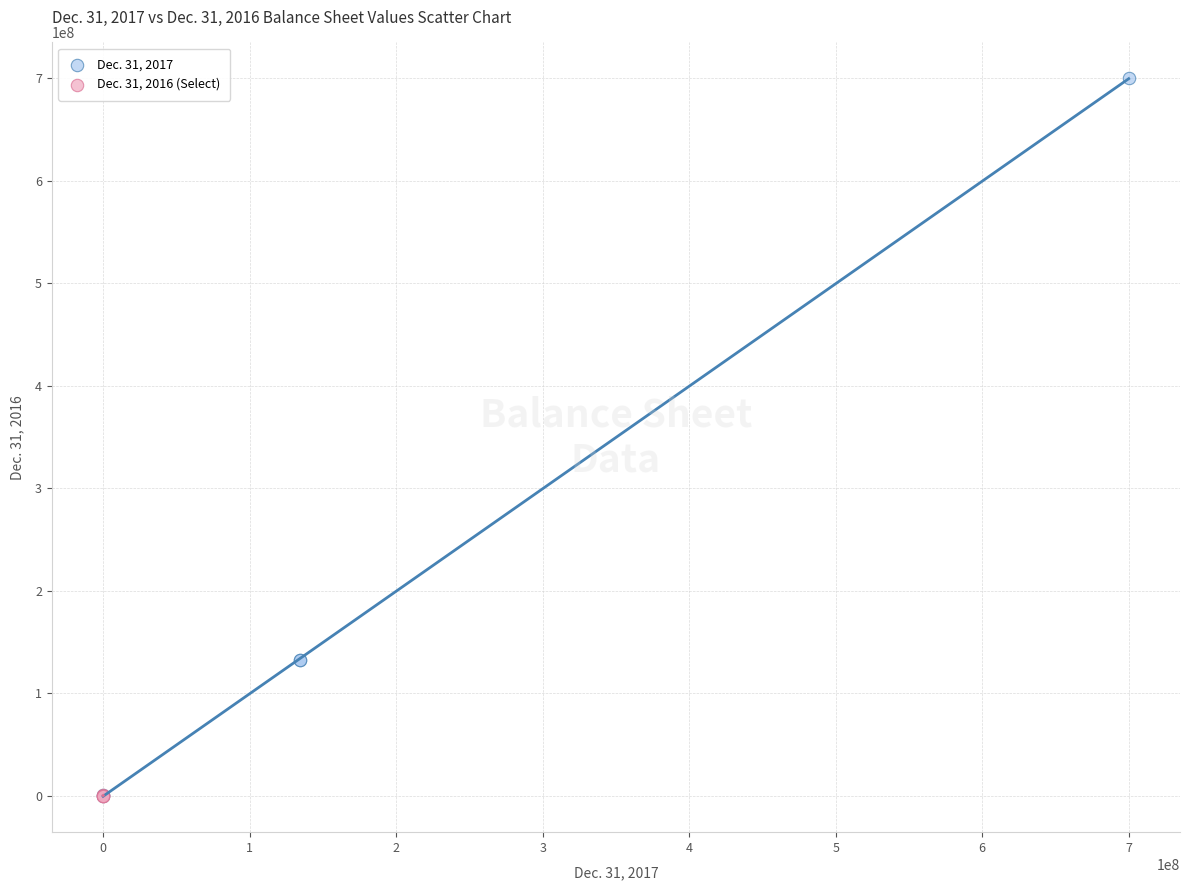

Which series has the widest spread of Y values?

Dec. 31, 2017